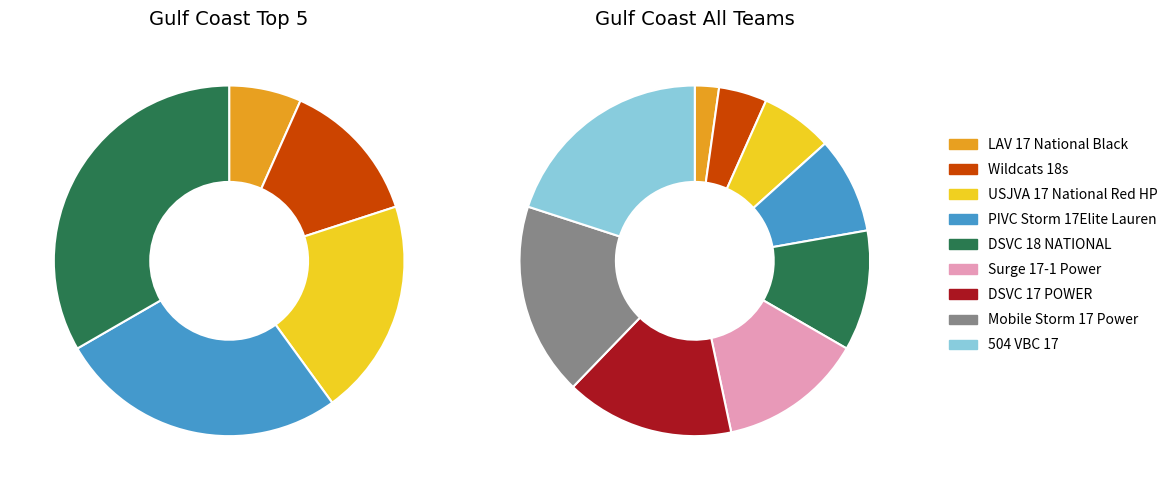

To the nearest percent, what is the difference between the 504 VBC 17 and Wildcats 18s slice percentages?

16%